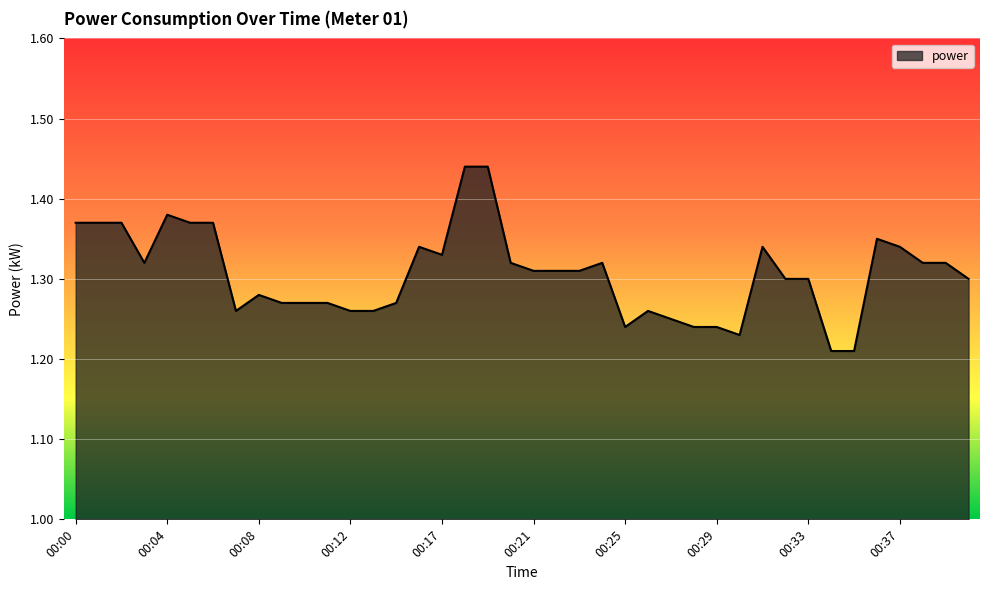

How many lines are shown in the chart?

1